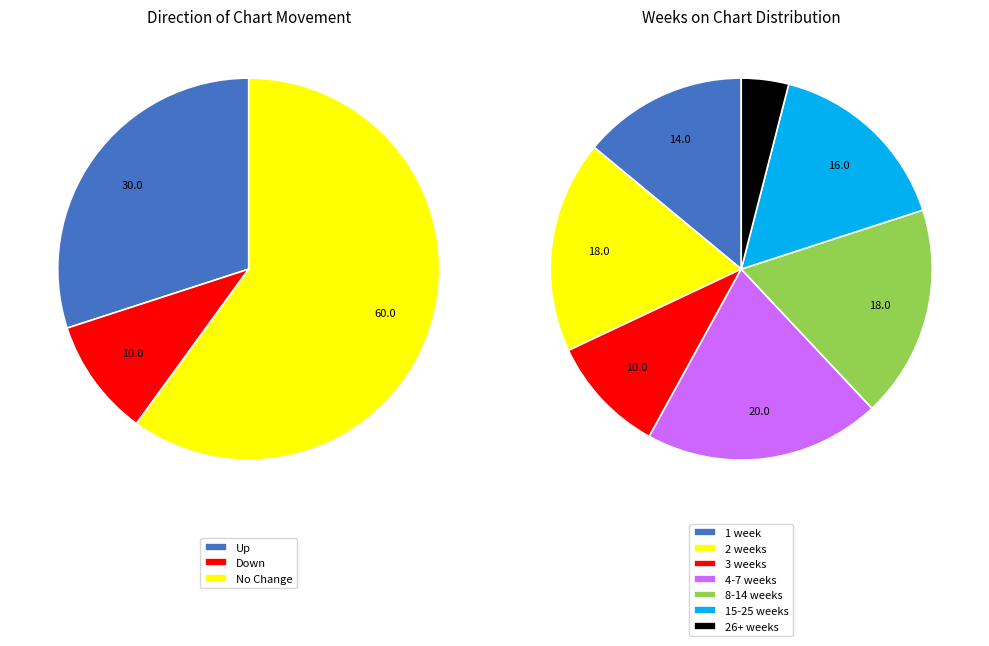

How many segments does this pie chart have?

3